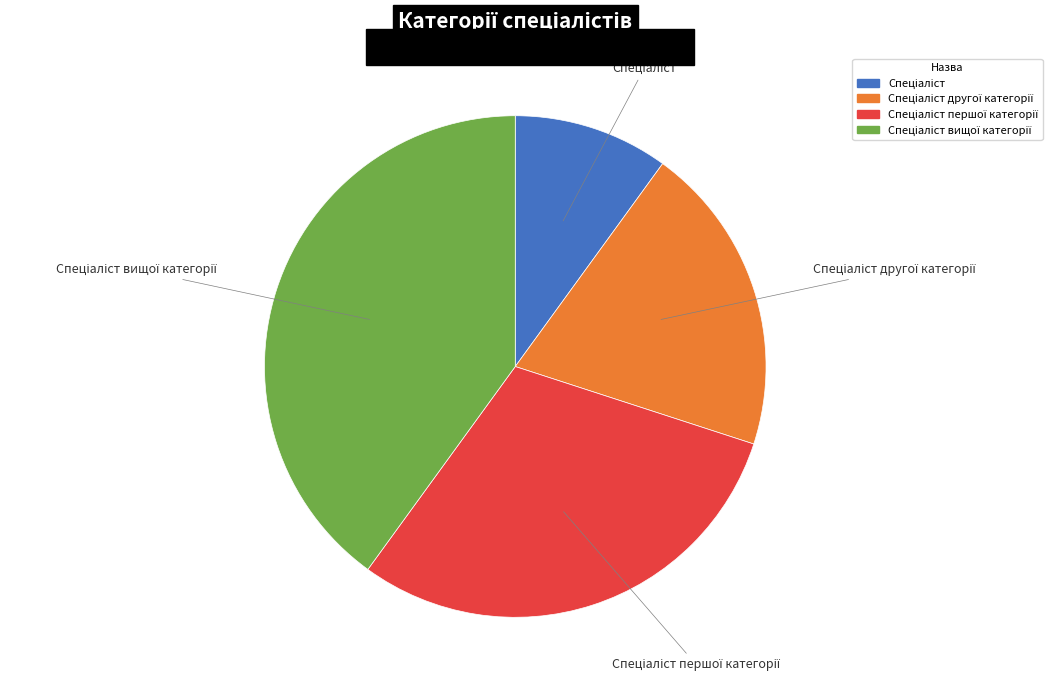

Does any single category account for the majority?

No